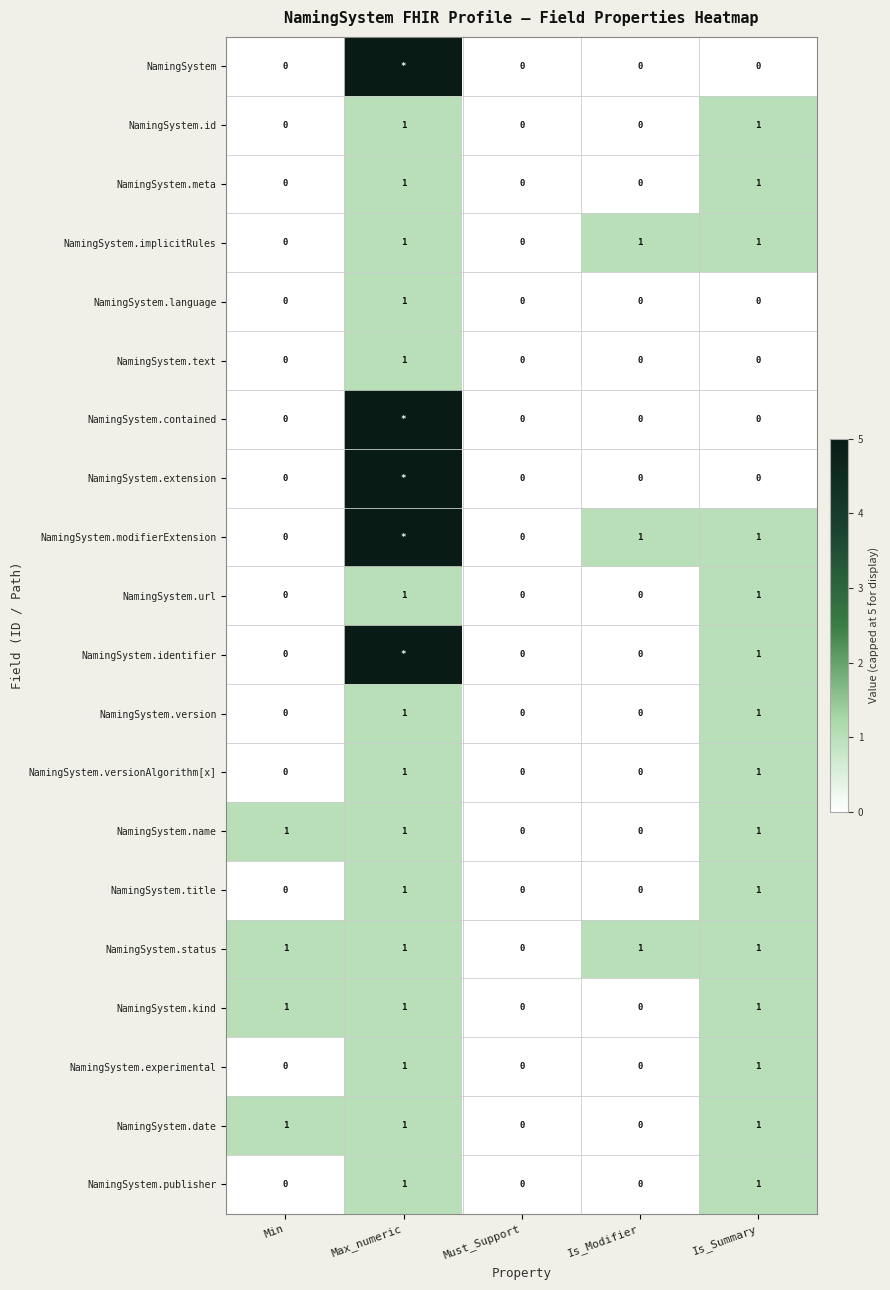

Is the value of NamingSystem.title at Max_numeric greater than the value of NamingSystem.status at Must_Support?

Yes